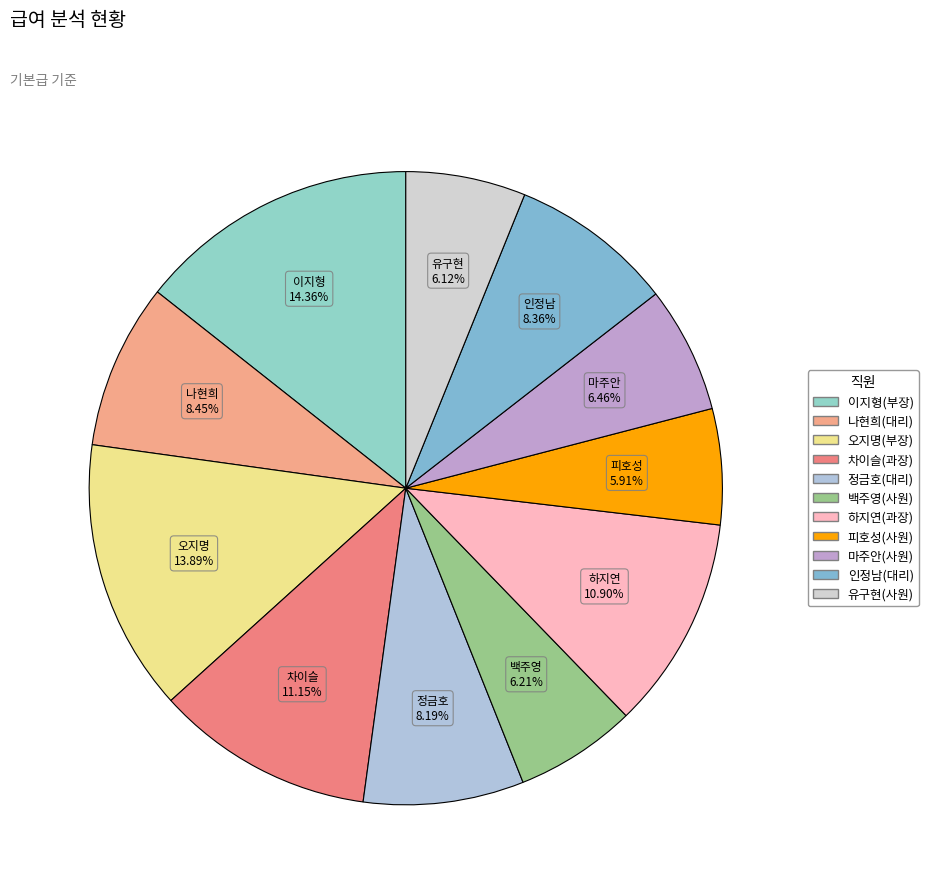

How many slices are in this pie chart?

11